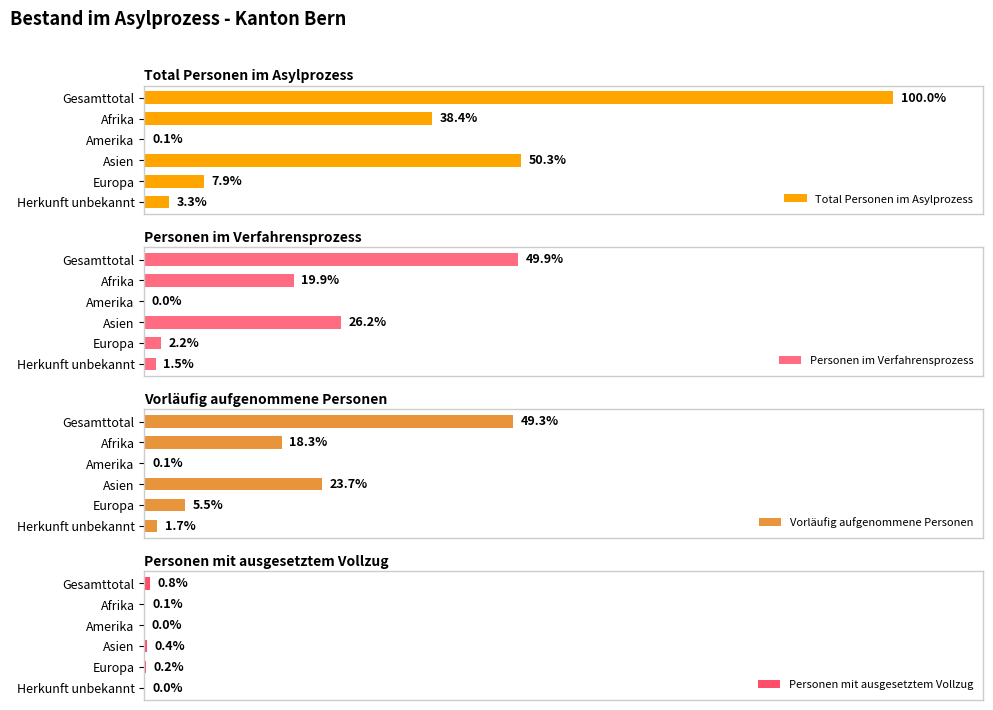

What are all the series names shown in the legend?

Total Personen im Asylprozess, Personen im Verfahrensprozess, Vorläufig aufgenommene Personen, Personen mit ausgesetztem Vollzug